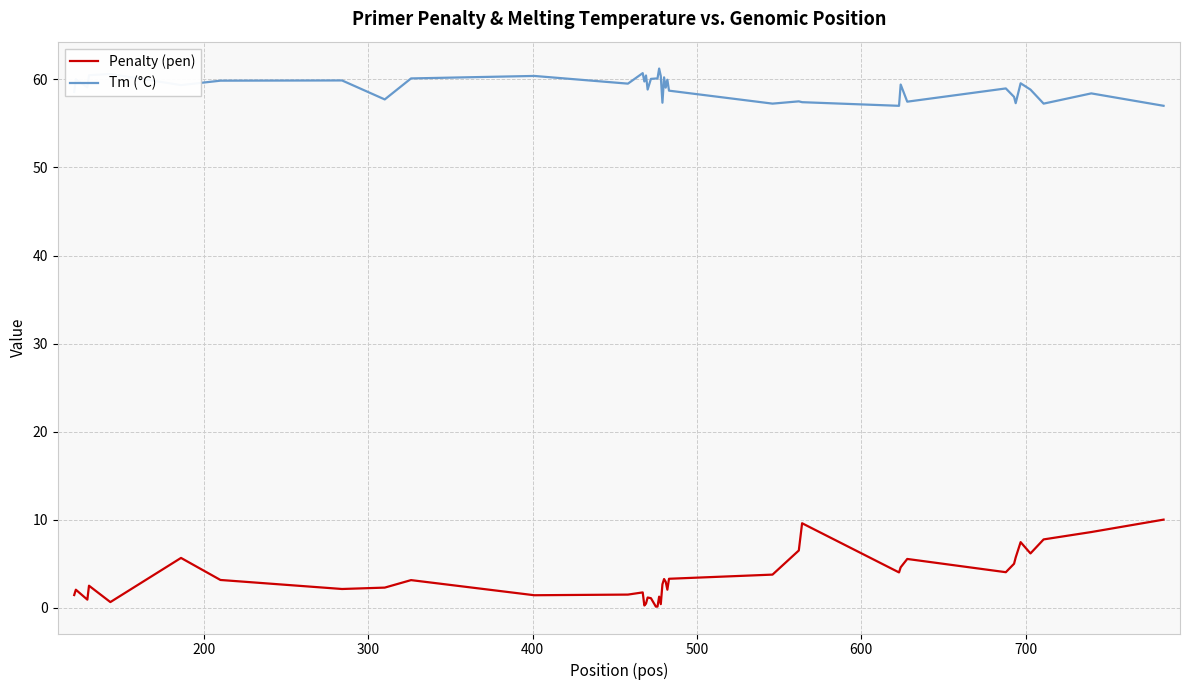

What are all the series names shown in the legend?

Penalty (pen), Tm (°C)